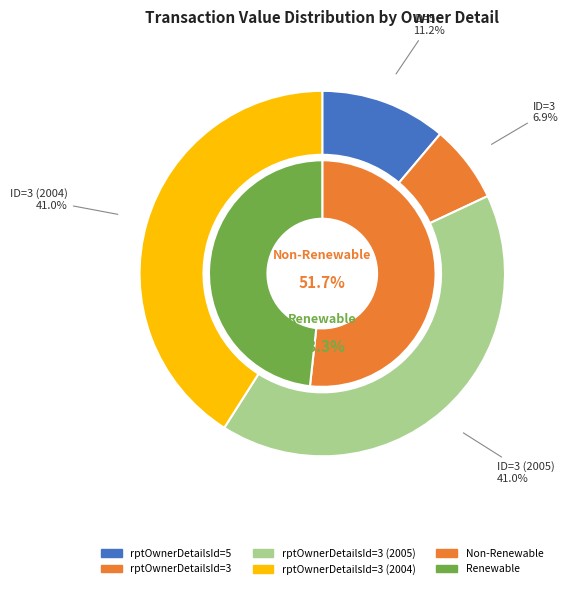

Is the sum of rptOwnerDetailsId=3 (2004) and rptOwnerDetailsId=3 (2005) greater than half?

Yes